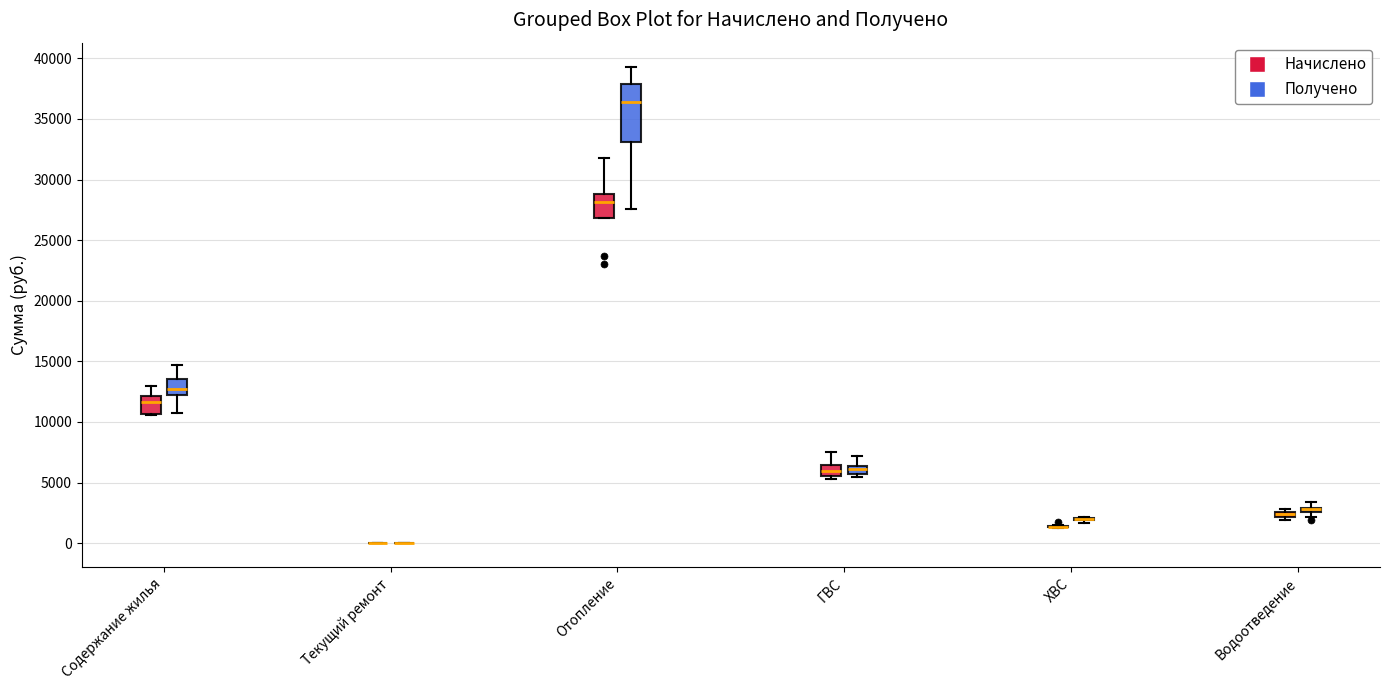

Comparing the boxes themselves (not the whiskers), which one is the tallest?

Отопление (Получено)